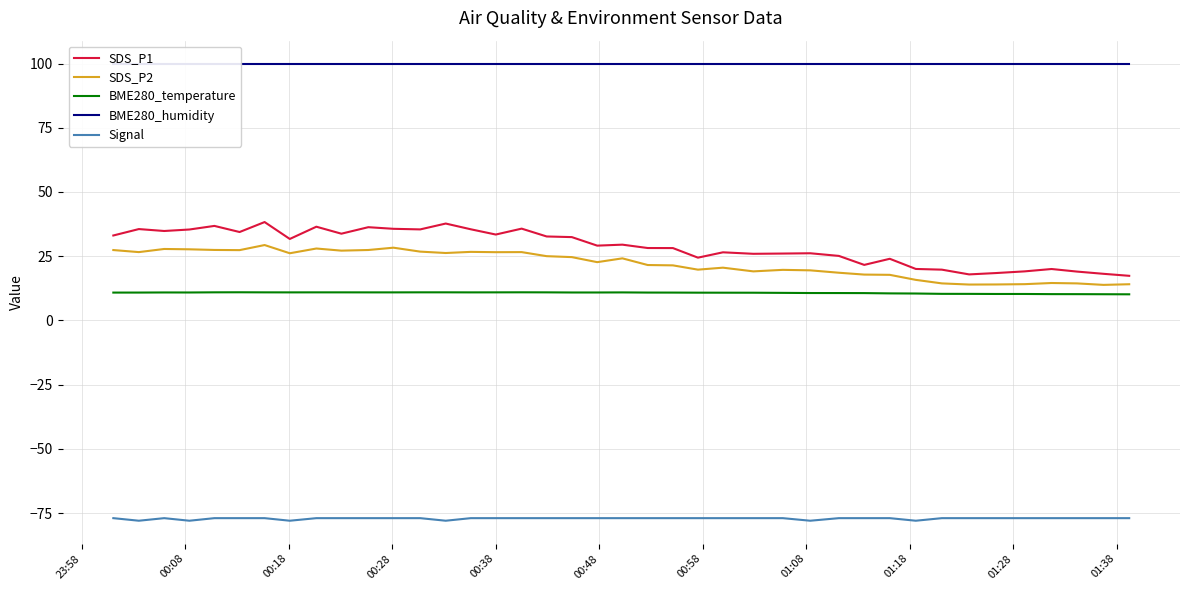

True or false: Signal and BME280_humidity intersect in this chart.

False